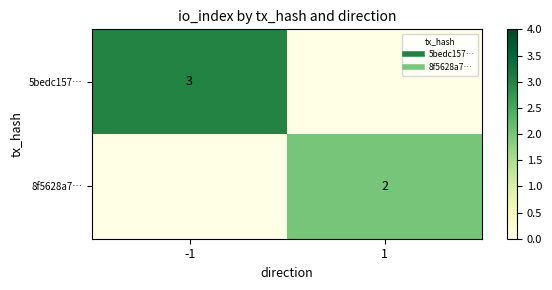

List the series in order of their overall mean, lowest first.

8f5628a7…, 5bedc157…